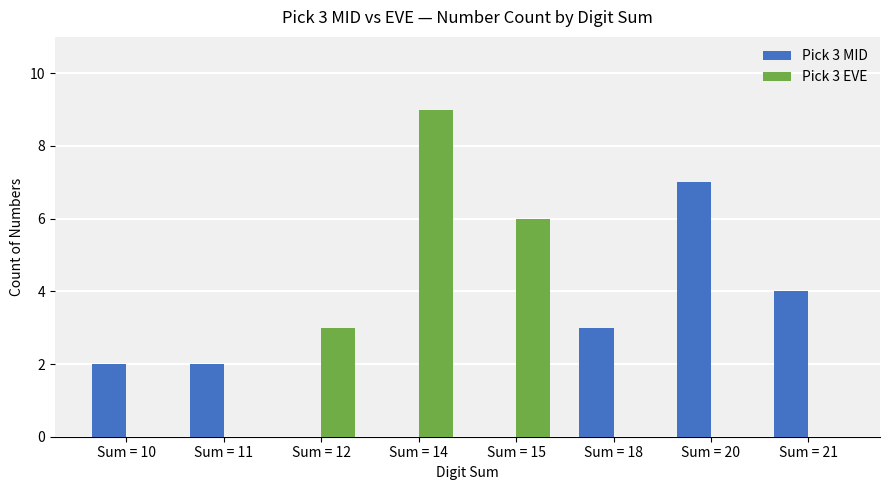

What is the sum of the Pick 3 EVE values at Sum = 12 and Sum = 10?

3